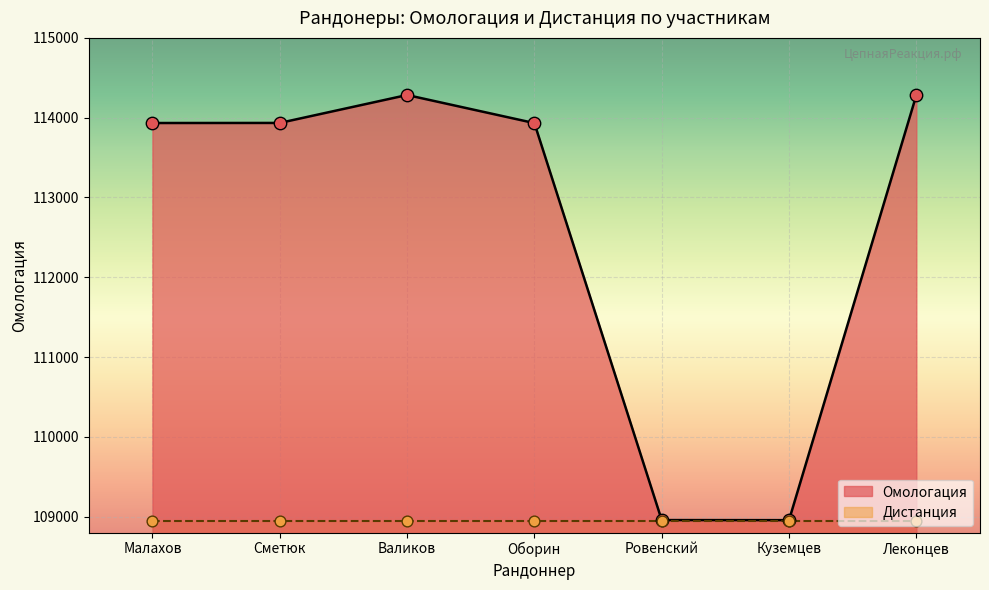

Between Куземцев and Леконцев, which is larger?

Леконцев